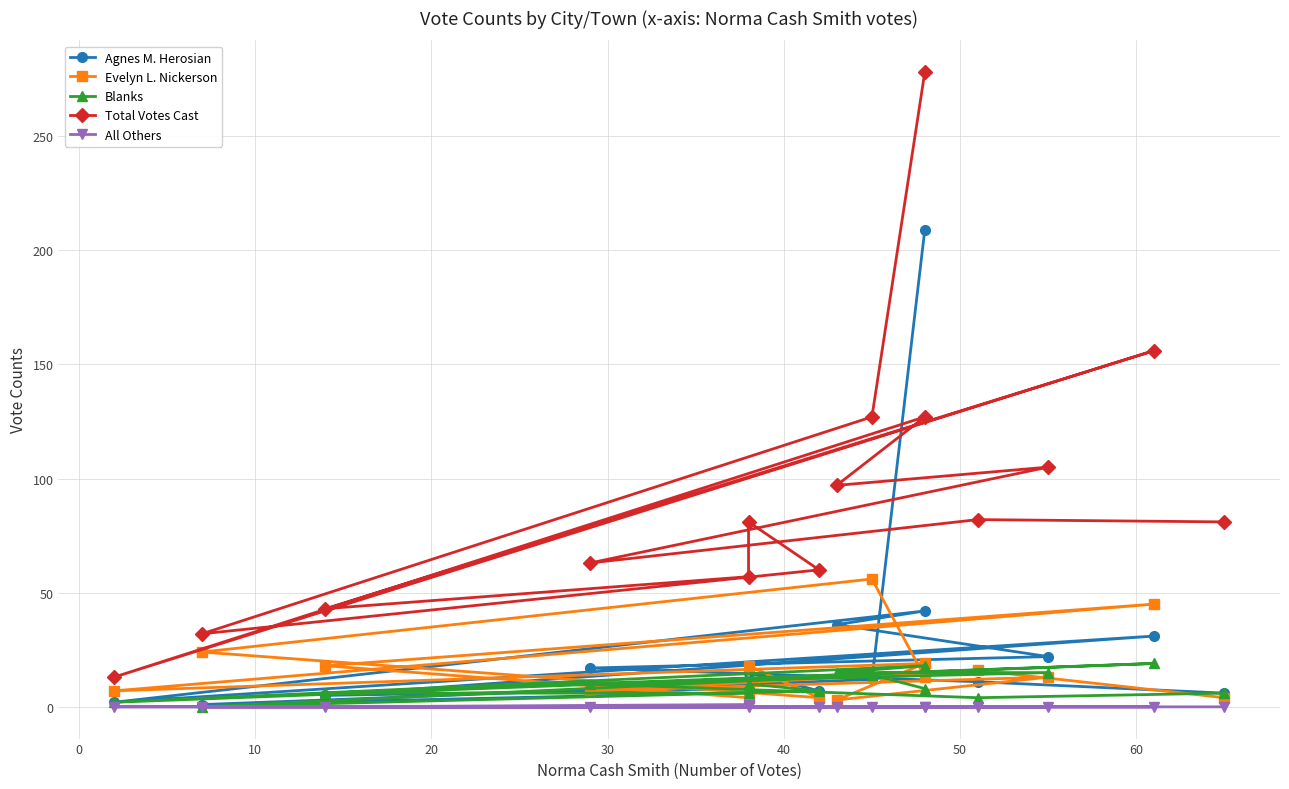

Reading left to right, what are all the values shown in this chart?

Agnes M. Herosian: 209	12	1	7	15	8	5	31	2	42	36	22	17	11	6
Evelyn L. Nickerson: 13	56	24	4	18	4	18	45	7	19	3	13	7	16	4
Blanks: 8	14	0	7	10	6	6	19	2	18	15	15	10	4	6
Total Votes Cast: 278	127	32	60	81	57	43	156	13	127	97	105	63	82	81
All Others: 0	0	0	0	0	1	0	0	0	0	0	0	0	0	0